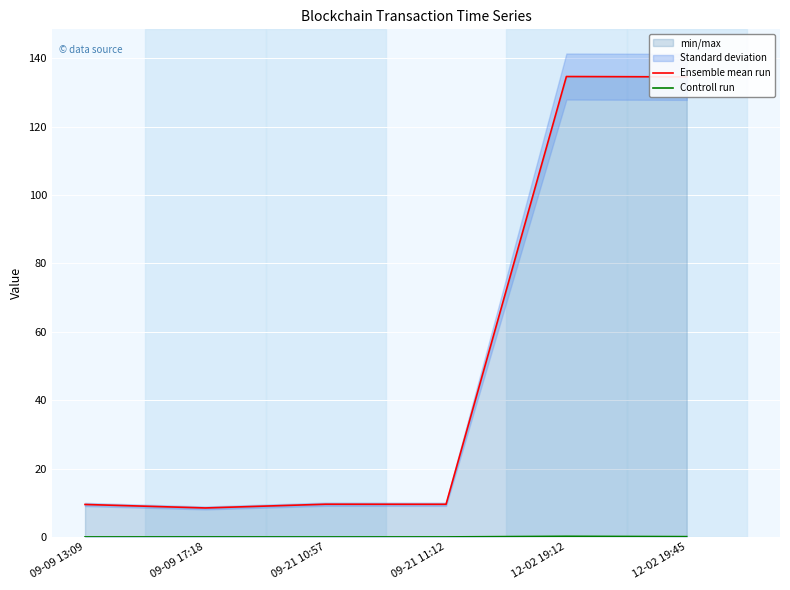

True or false: Ensemble mean run and Controll run cross at least once.

False